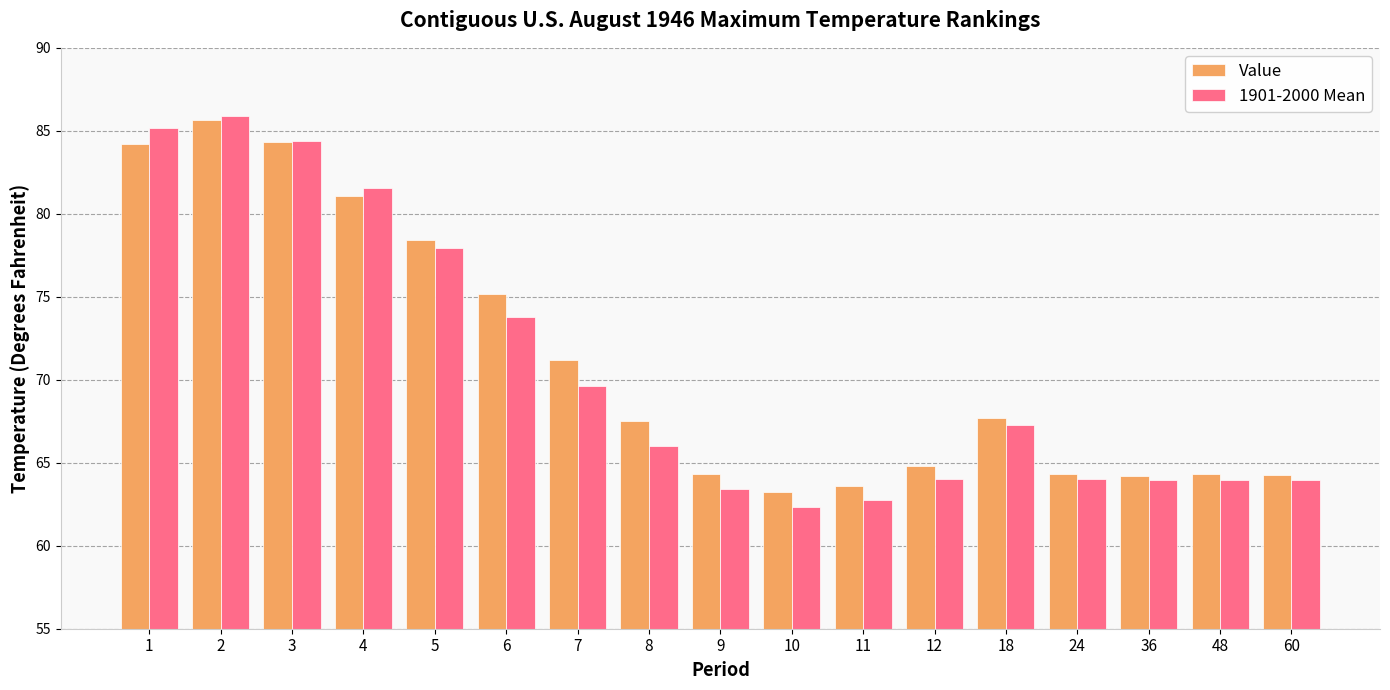

At which category is the sum across all series the highest?

2